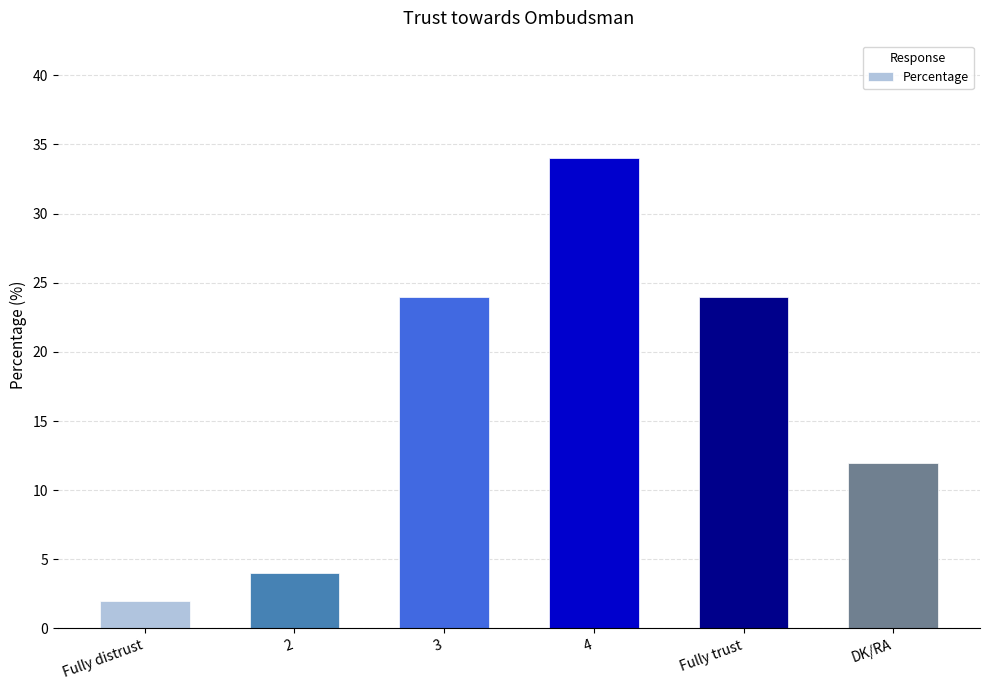

Read the value at DK/RA, to the nearest 10.

10